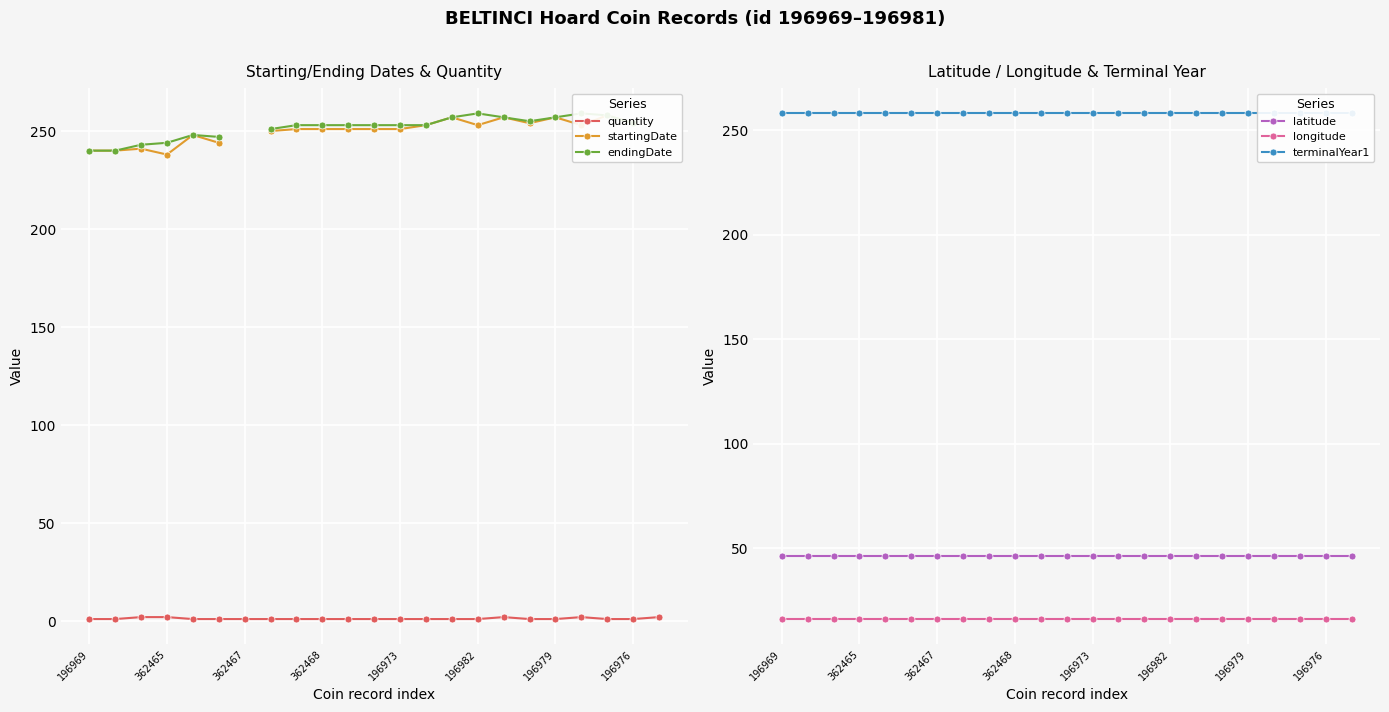

What is the maximum value shown in the chart?

259.0